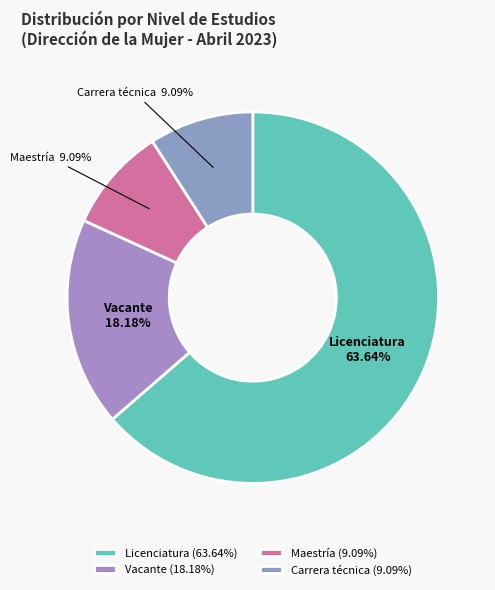

Which has a higher value, Licenciatura or Vacante?

Licenciatura